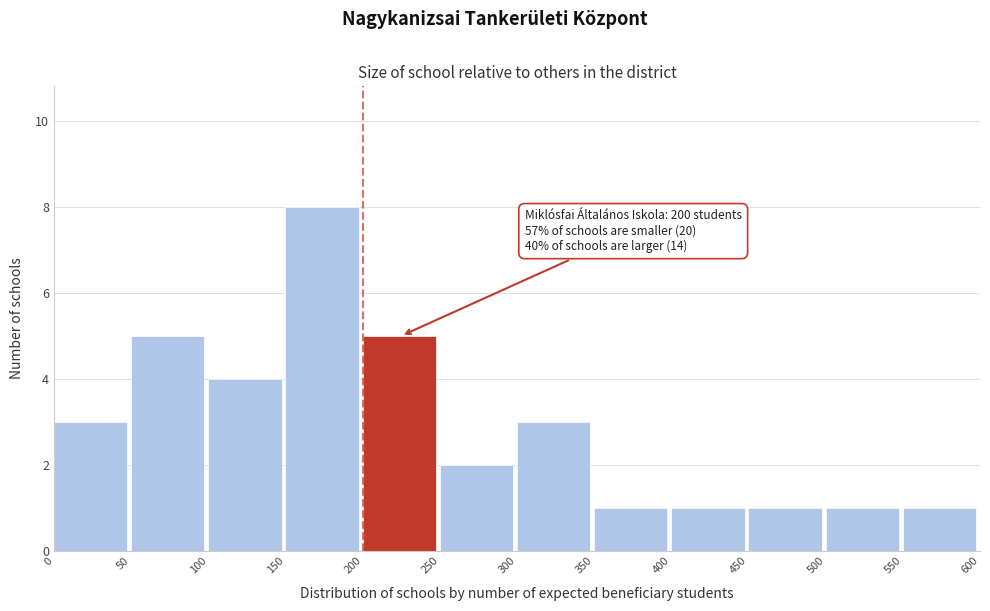

Over which range of the x-axis is the bar tallest?

150 to 200